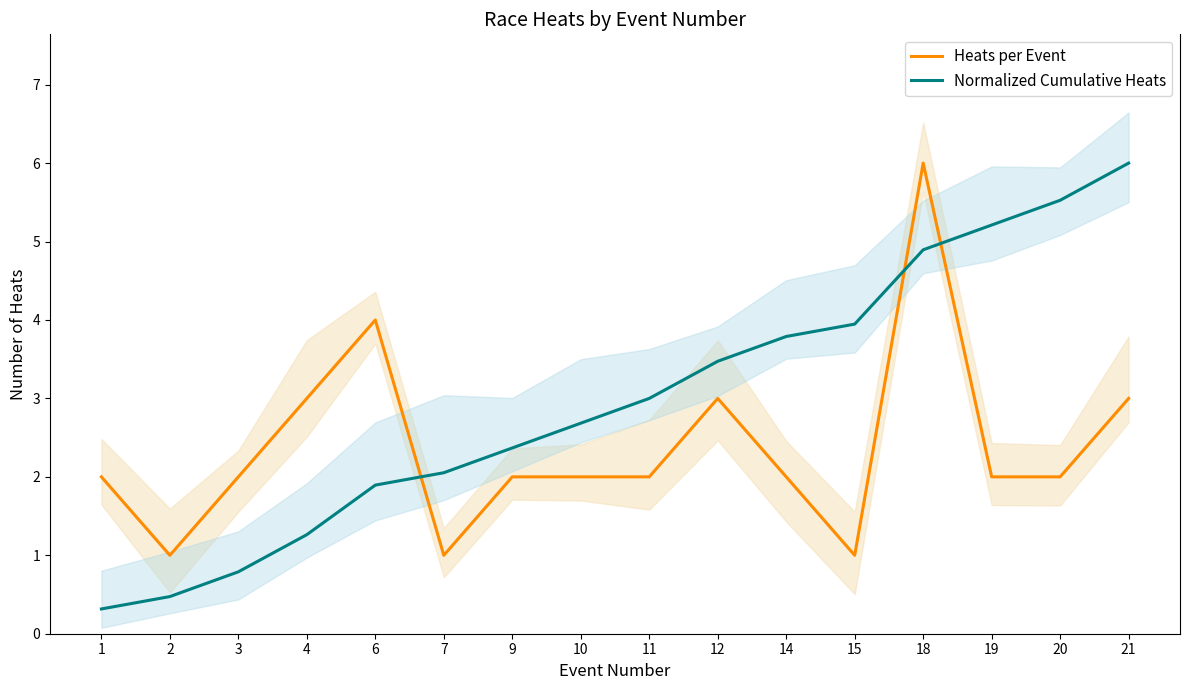

Rank the series by their average value, from highest to lowest.

Normalized Cumulative Heats, Heats per Event